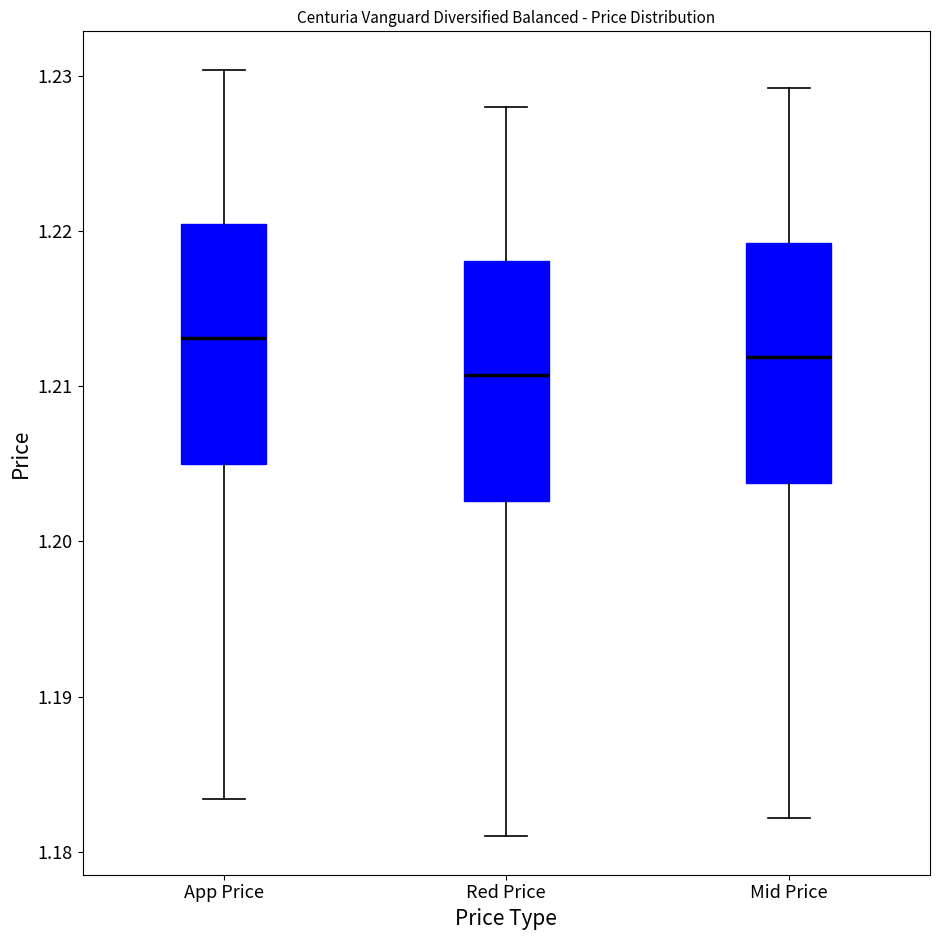

Where does the median line of the box for Mid Price sit on the y-axis? The values are not printed on the chart, so give them approximately, as read against the axis.

1.212